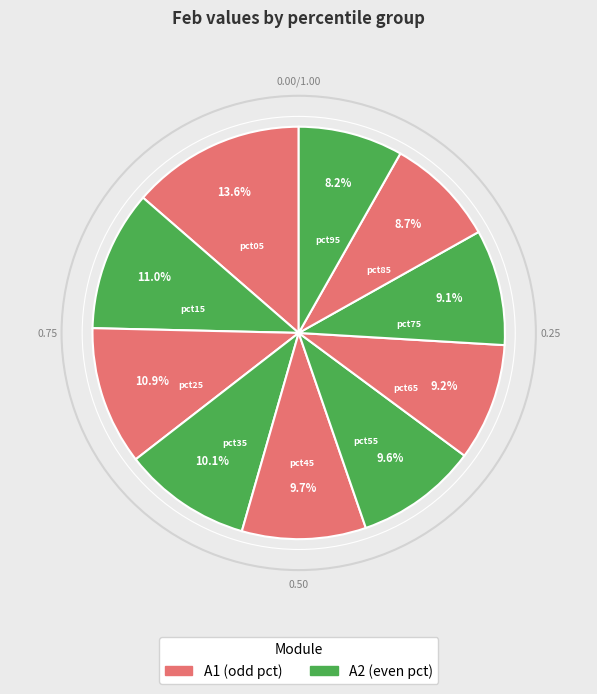

Count the number of slices in the pie.

10